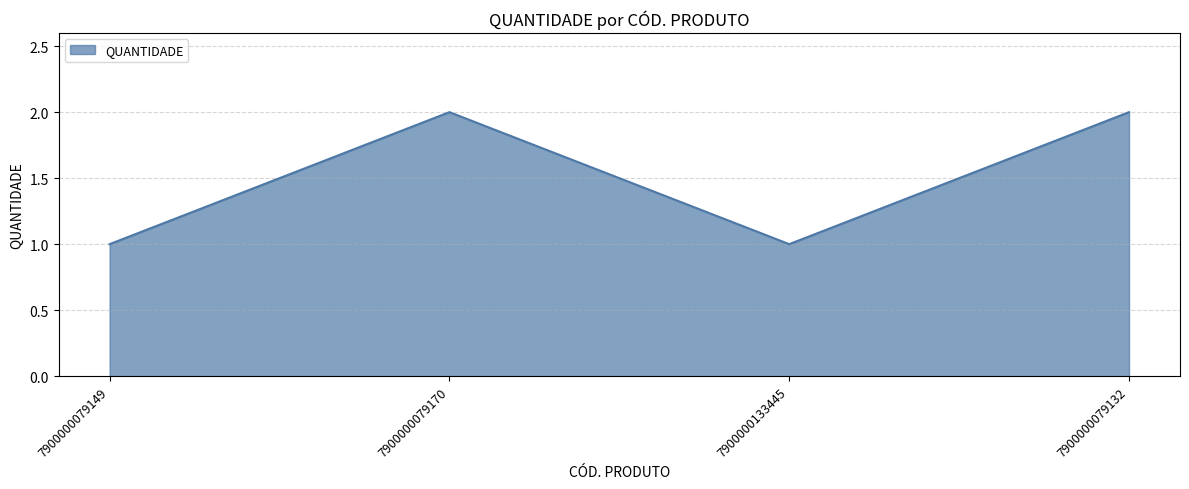

Reading left to right, transcribe all the data shown in this chart.

1	2	1	2